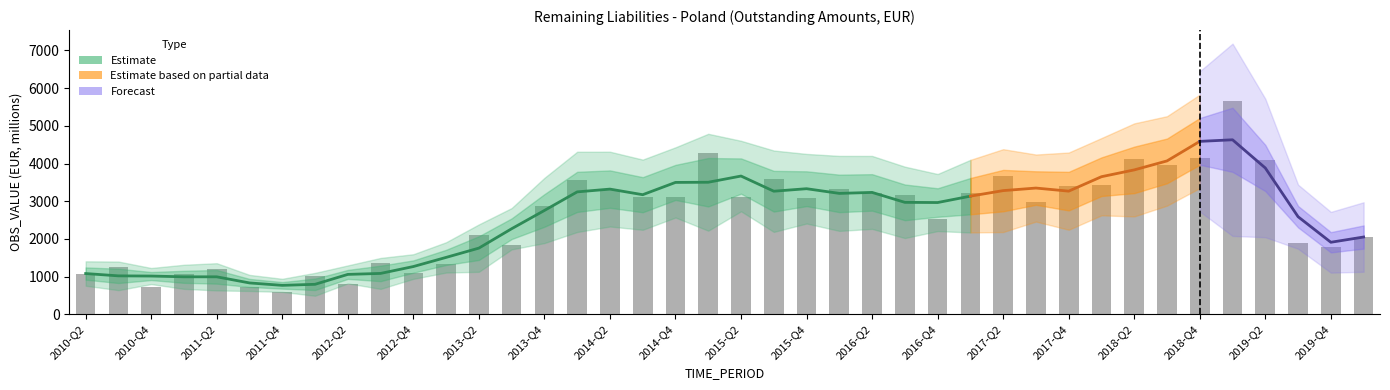

How many values exceed 3078?

20